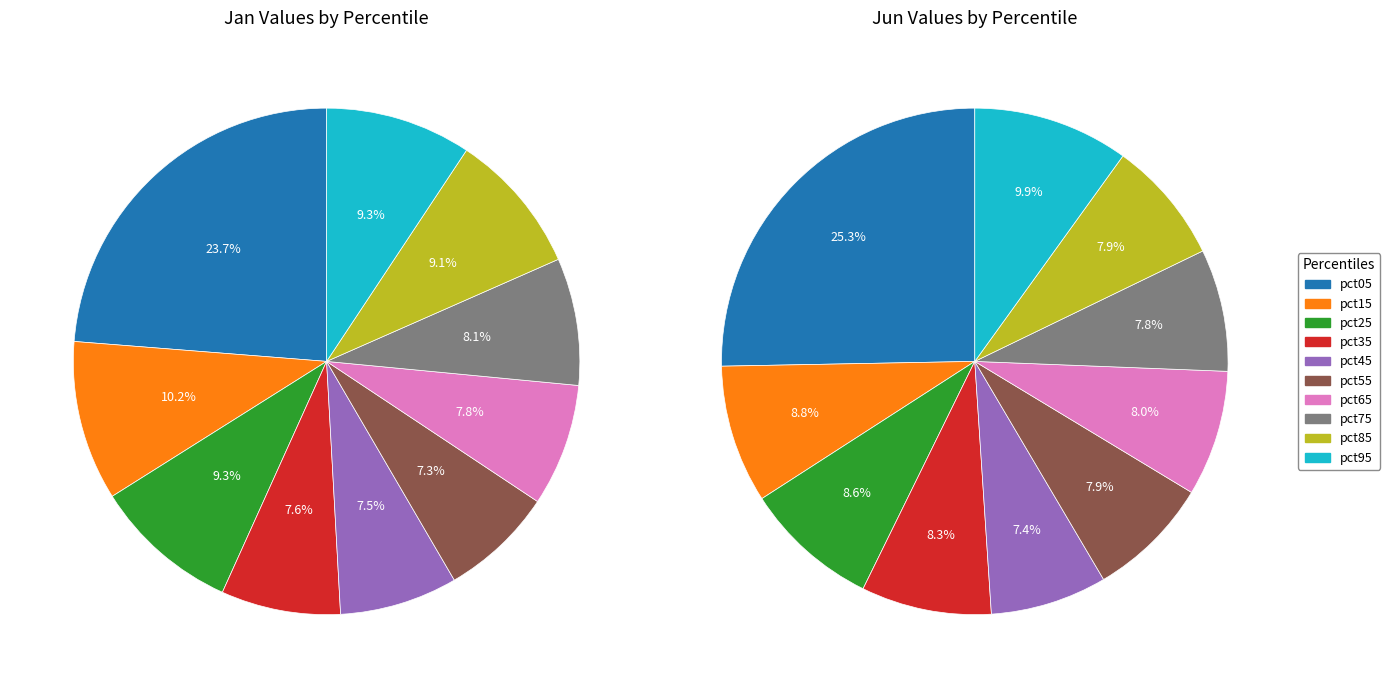

To the nearest percent, what portion does 7 represent?

8%